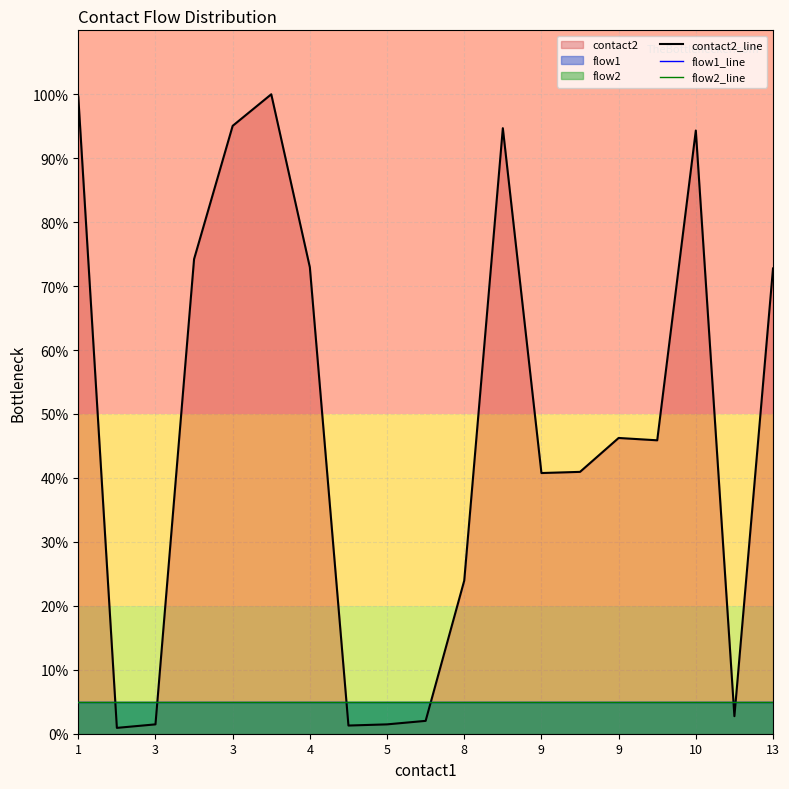

Read the flow1_line value at 13.

5.0